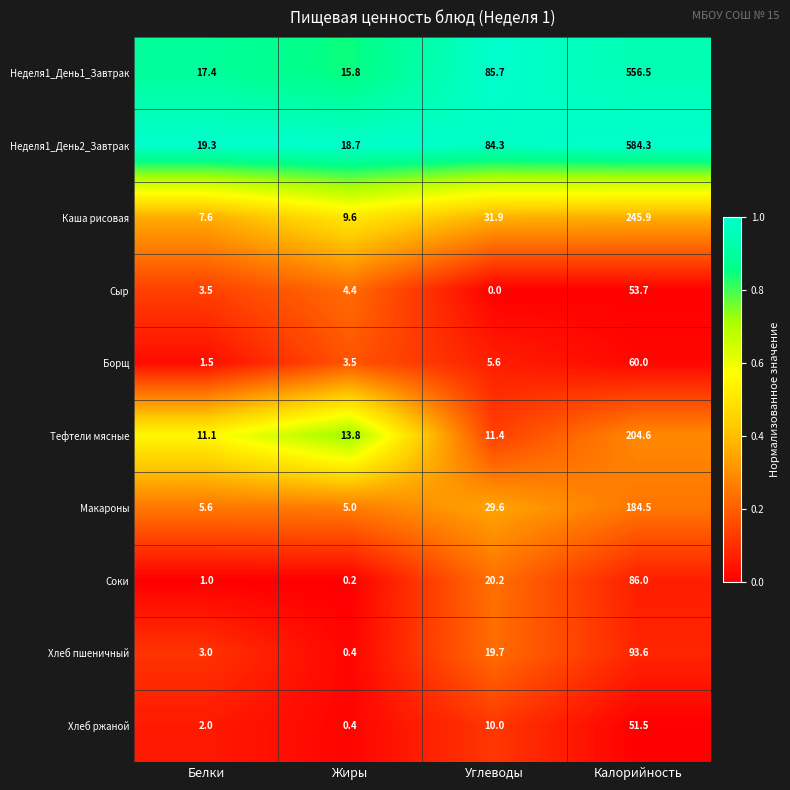

The Каша рисовая series shows 31.9 at Углеводы. True or false?

True